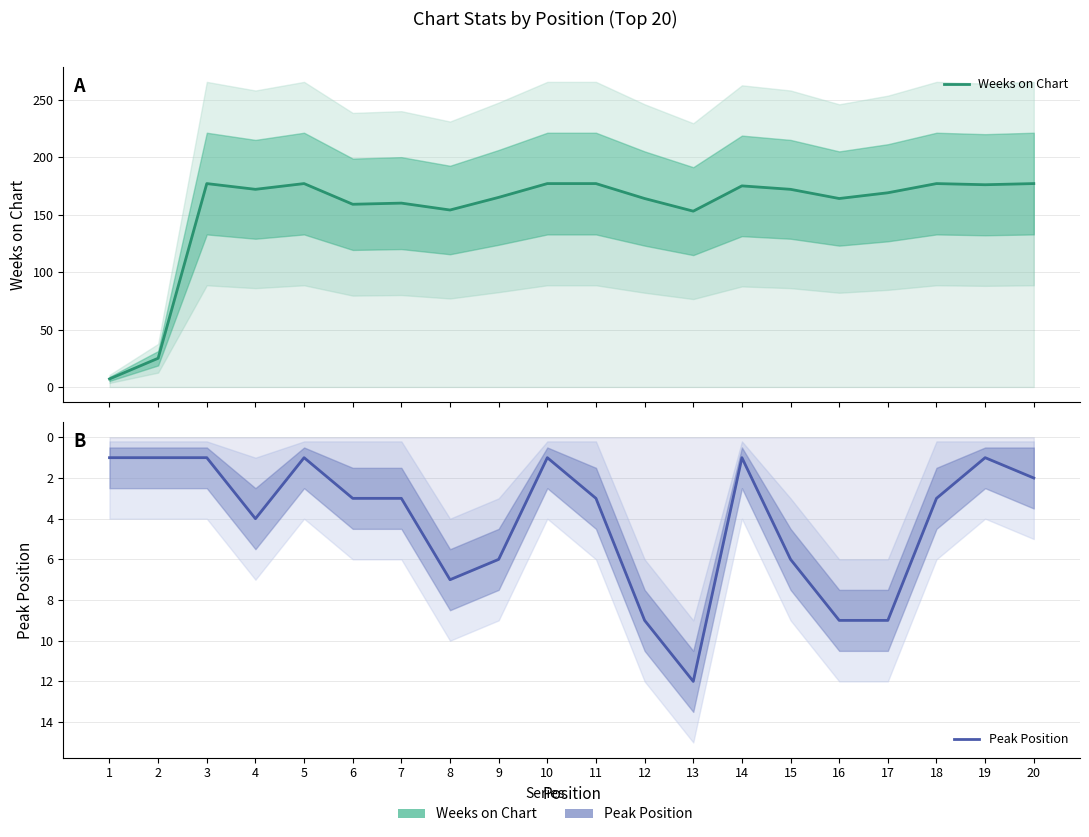

What is the approximate value of Weeks on Chart at 1, to the nearest 10?

10